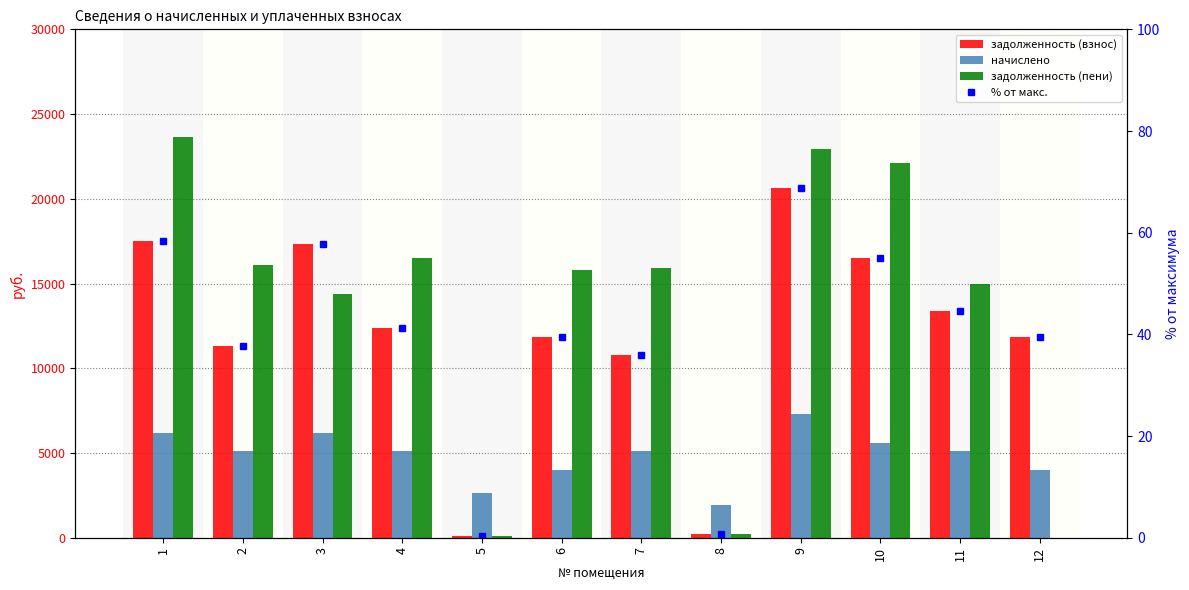

What is the average value of the задолженность (взнос) series?

11982.6